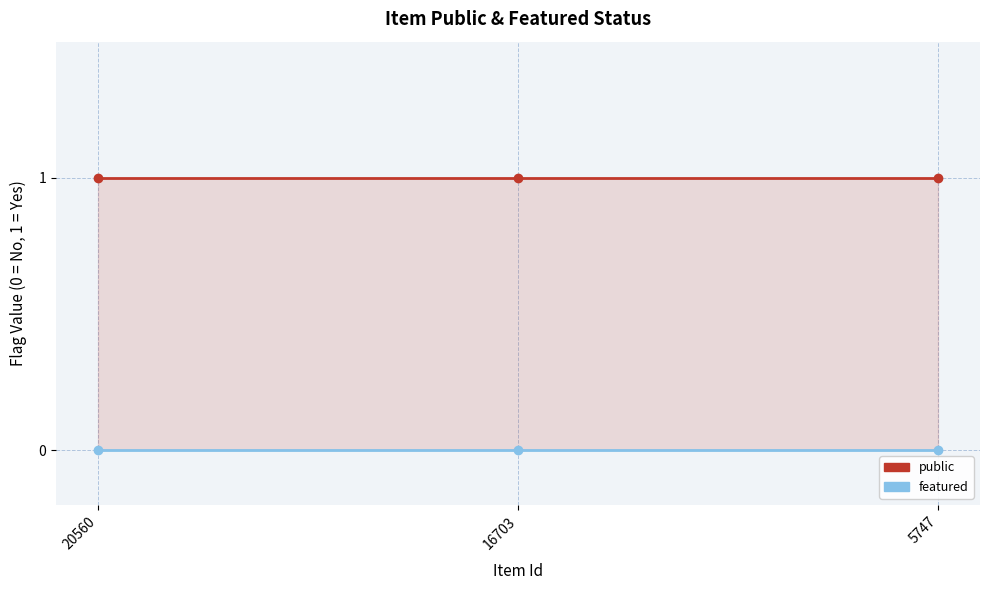

The value of public at 20560 is 1. True or false?

False